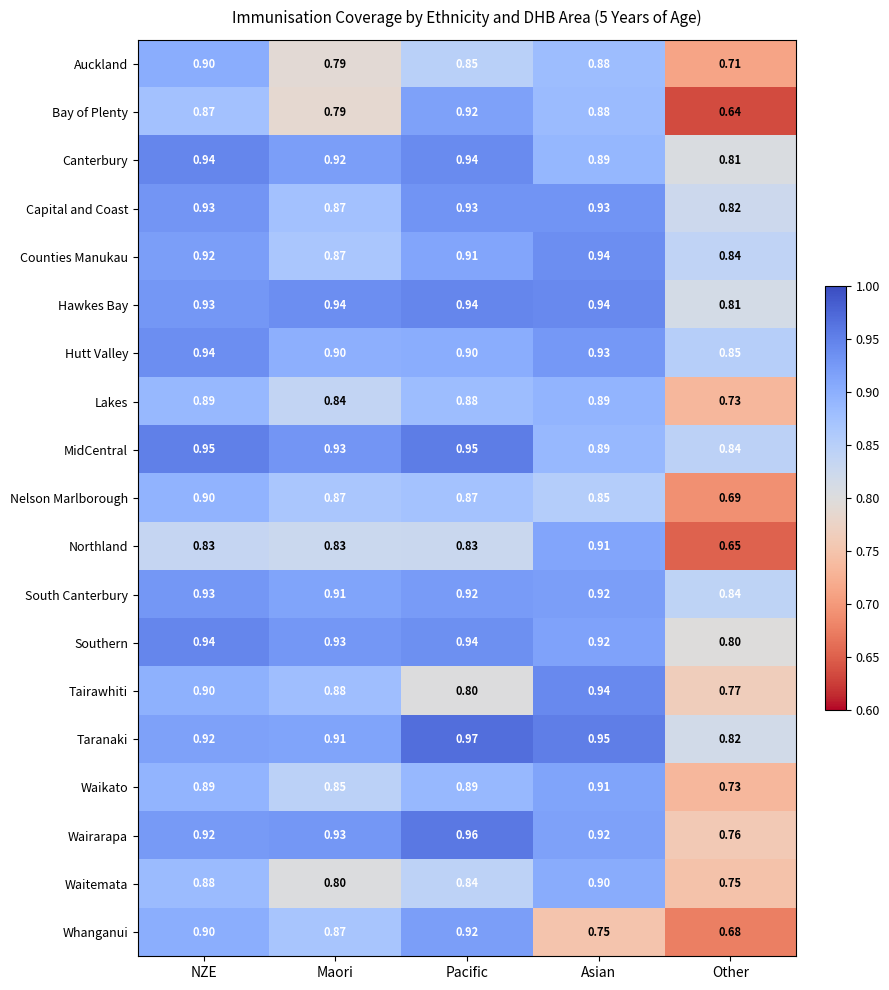

Which series has the largest range (max minus min)?

Bay of Plenty